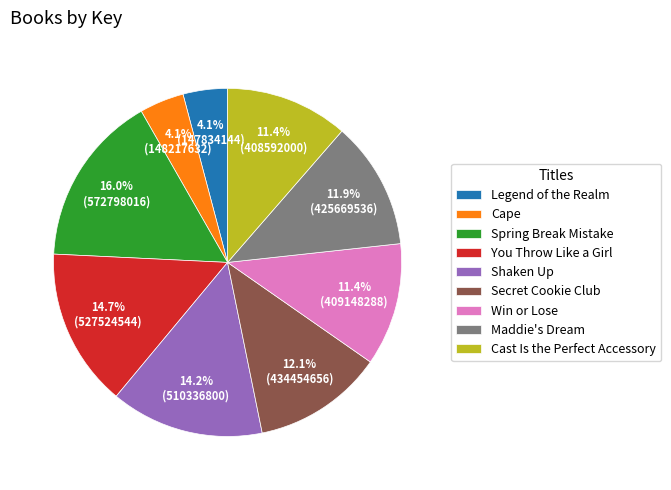

Which has a higher value, Cape or Shaken Up?

Shaken Up